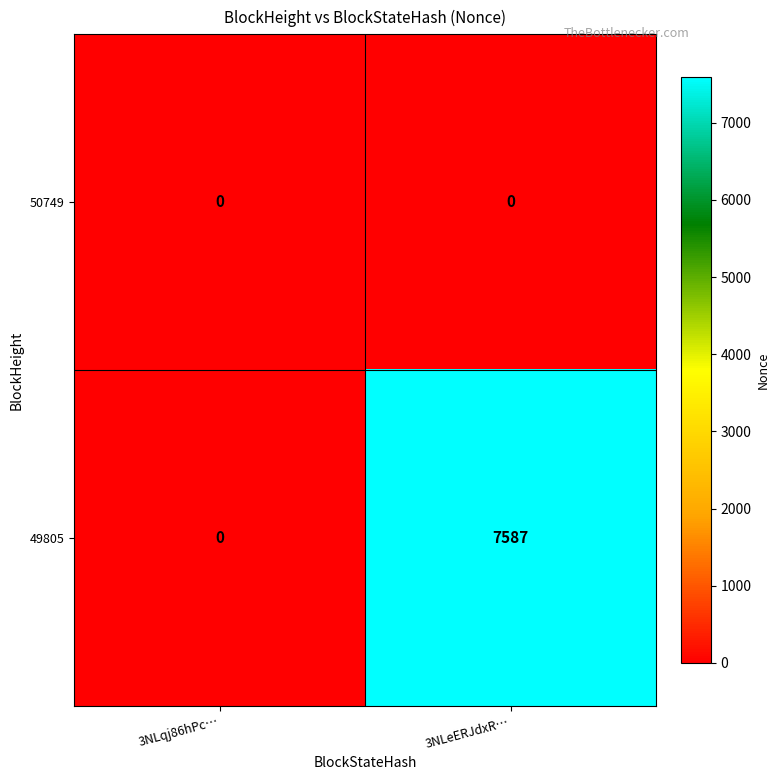

At 3NLeERJdxR…, list the series in order from smallest to largest.

50749, 49805